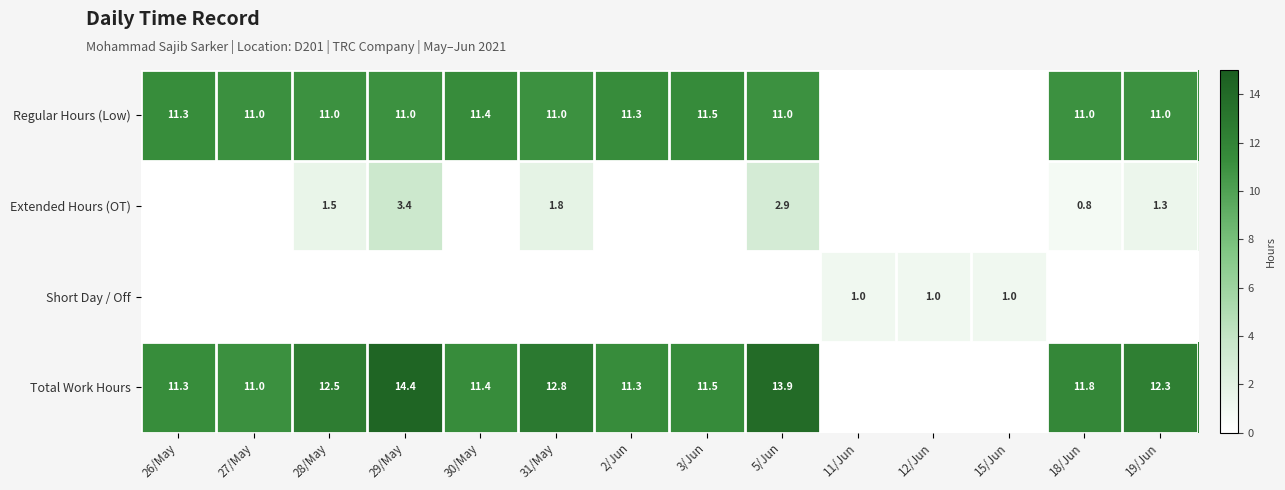

What is the sum of the Regular Hours (Low) values at 29/May and 28/May?

22.0